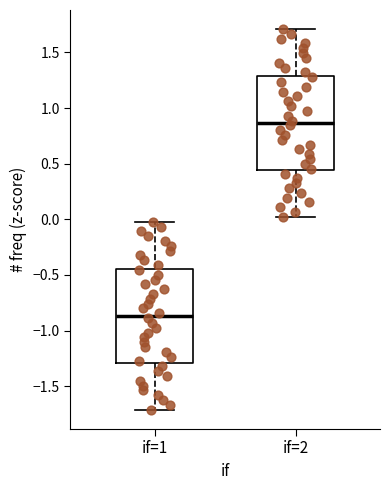

Which box's median line is the lowest?

if=1